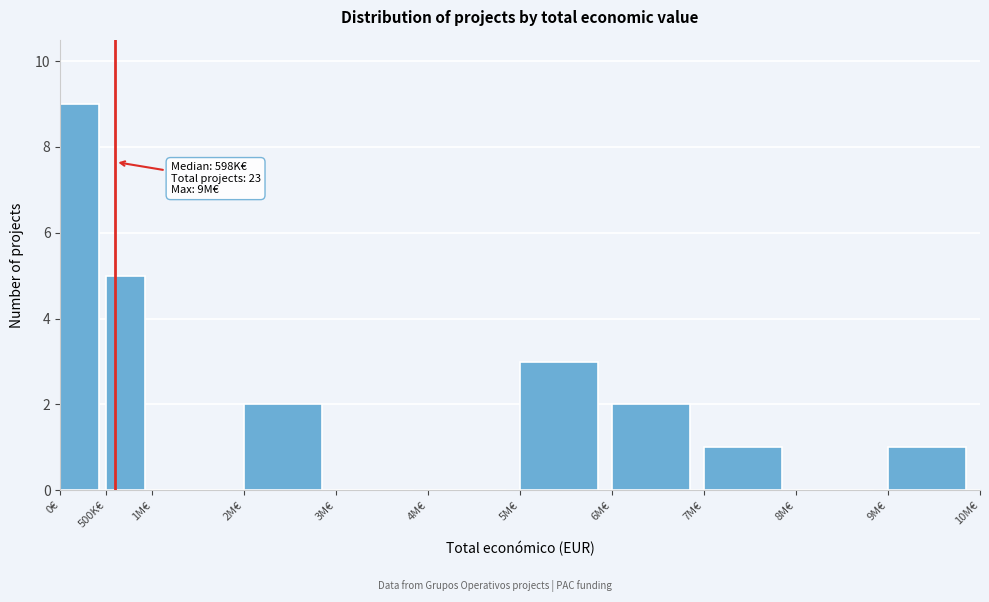

Reading right to left, list all the values displayed in this chart.

9M€=1	8M€=0	7M€=1	6M€=2	5M€=3	4M€=0	3M€=0	2M€=2	1M€=0	500K€=5	0€=9